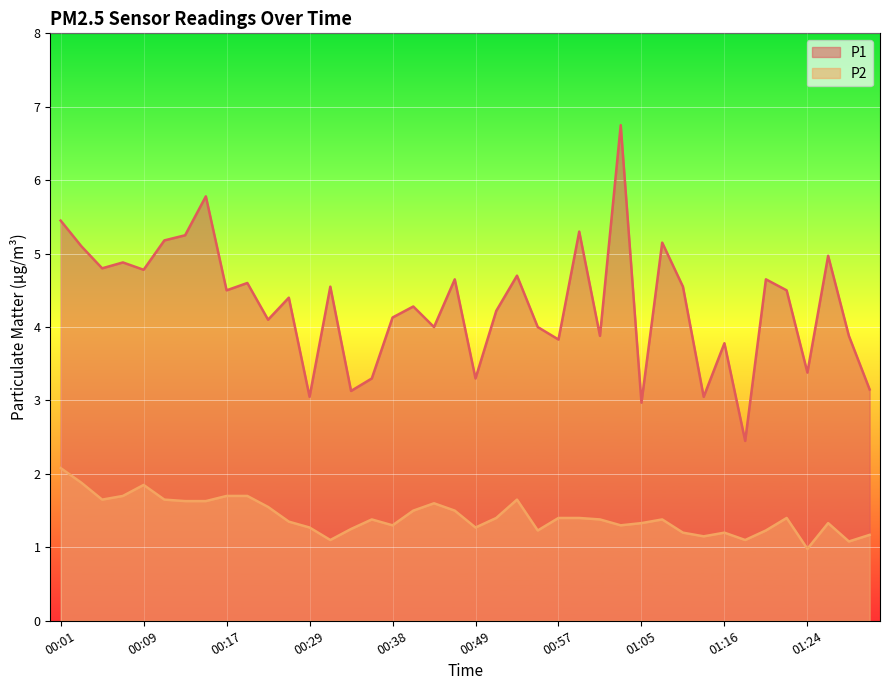

Reading left to right, what are all the values shown in this chart?

P1: 5.5	5.1	4.8	4.9	4.8	5.2	5.2	5.8	4.5	4.6	4.1	4.4	3.0	4.5	3.1	3.3	4.1	4.3	4.0	4.7	3.3	4.2	4.7	4.0	3.8	5.3	3.9	6.8	3.0	5.2	4.5	3.0	3.8	2.5	4.7	4.5	3.4	5.0	3.9	3.1
P2: 2.1	1.9	1.6	1.7	1.9	1.6	1.6	1.6	1.7	1.7	1.6	1.4	1.3	1.1	1.2	1.4	1.3	1.5	1.6	1.5	1.3	1.4	1.6	1.2	1.4	1.4	1.4	1.3	1.3	1.4	1.2	1.1	1.2	1.1	1.2	1.4	1.0	1.3	1.1	1.2